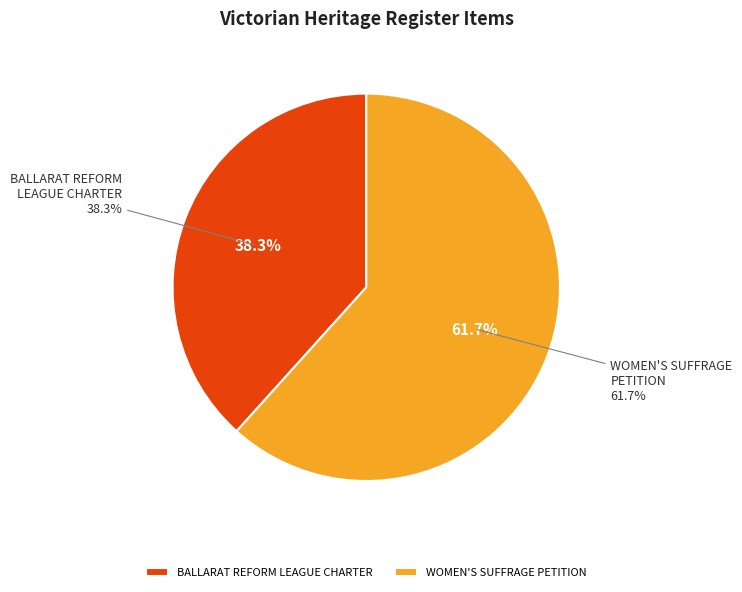

Rank the categories by value from highest to lowest.

WOMEN'S SUFFRAGE PETITION, BALLARAT REFORM LEAGUE CHARTER